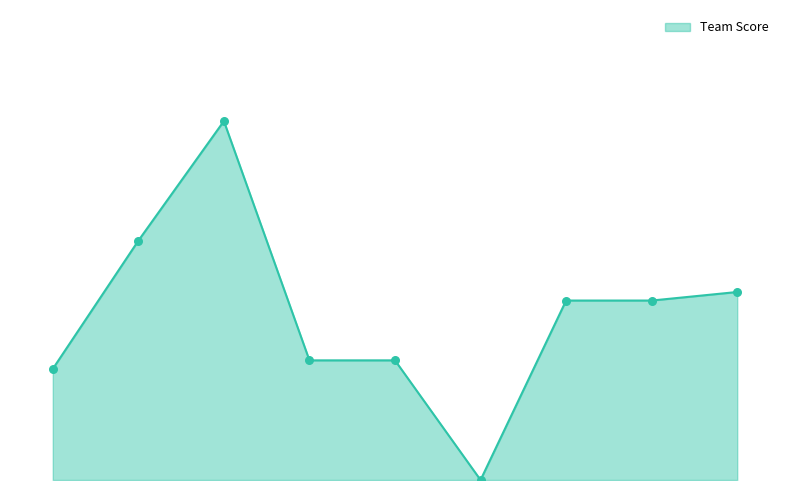

Is this an area chart (filled region under the line)?

Yes